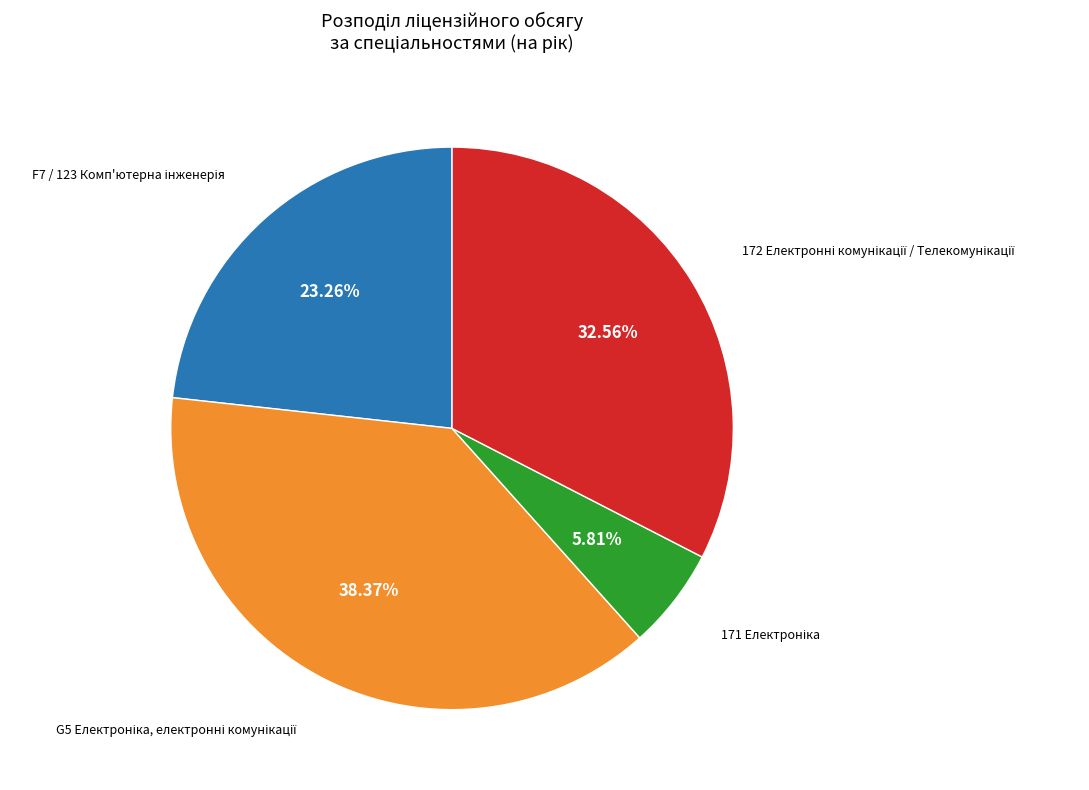

Does any single category account for the majority?

No